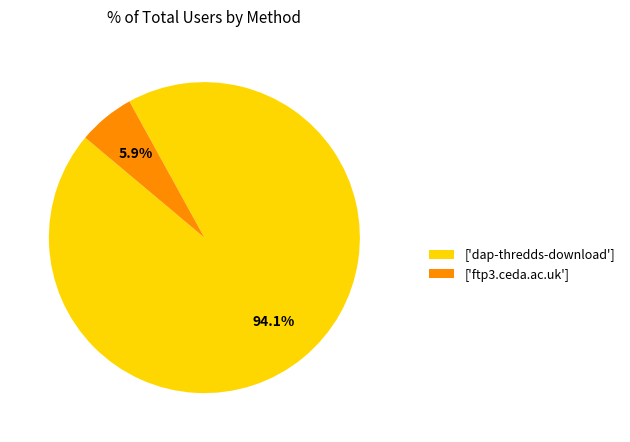

Which has a higher value, ['ftp3.ceda.ac.uk'] or ['dap-thredds-download']?

['dap-thredds-download']